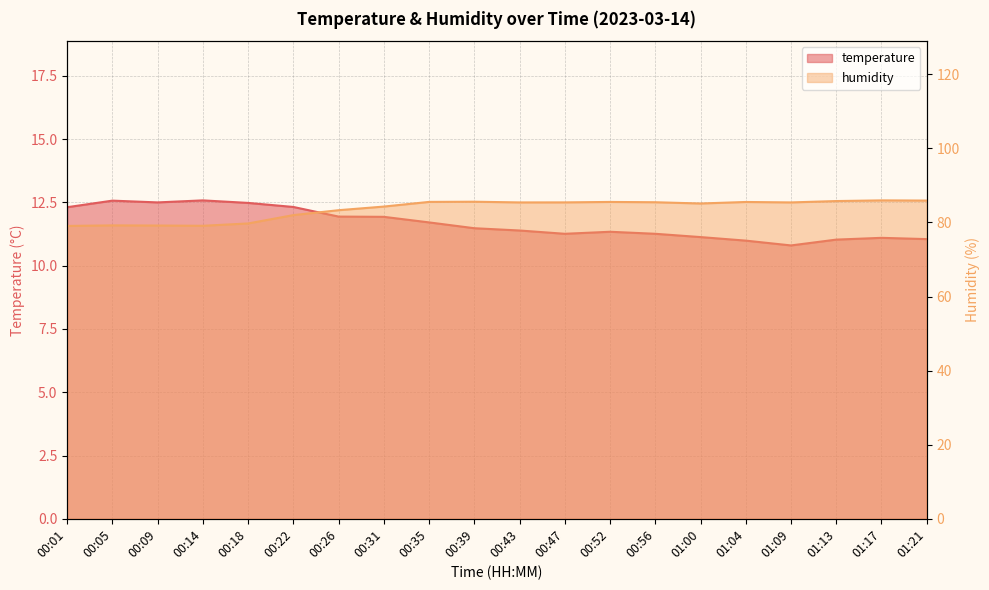

True or false: temperature has a value of 11.3 at 00:56.

True